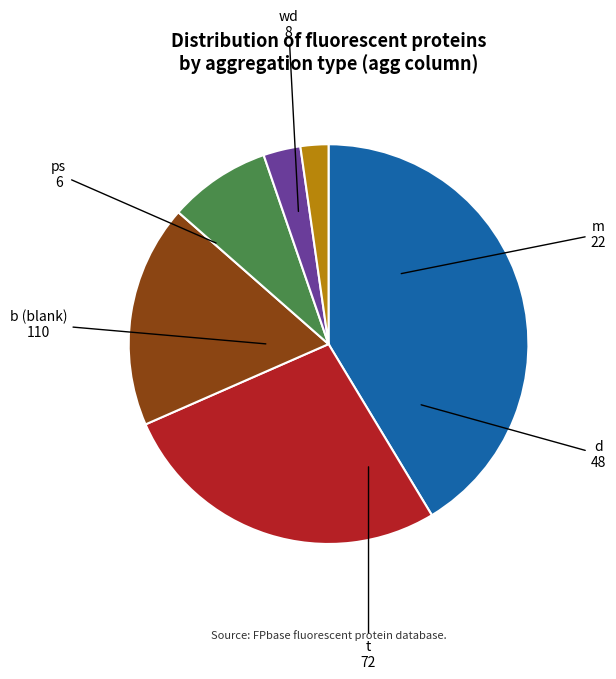

Between b (blank) and t, which is larger?

b (blank)